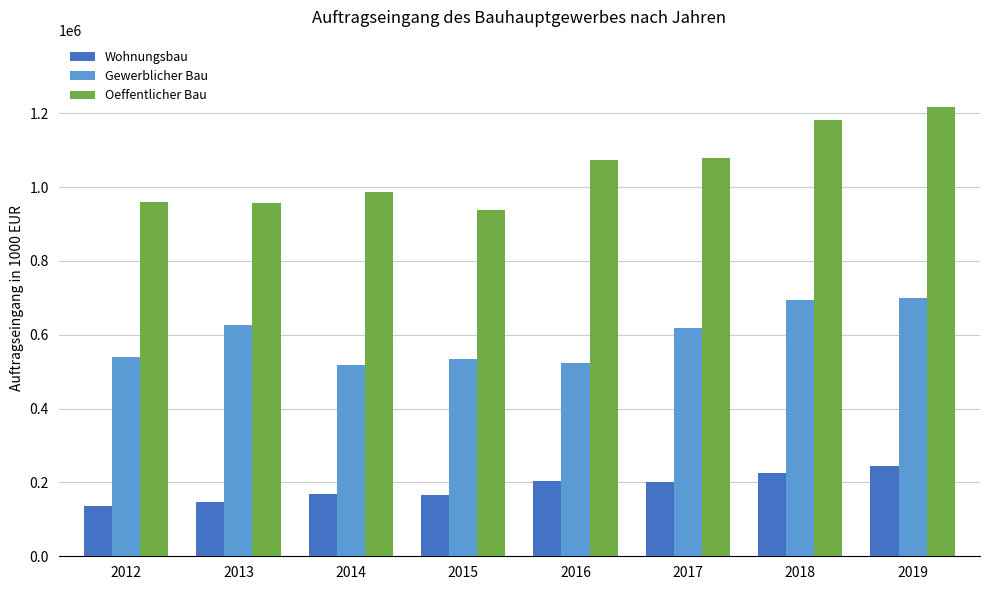

What is the value of the Oeffentlicher Bau bar at the 1st from the left?

958519.5